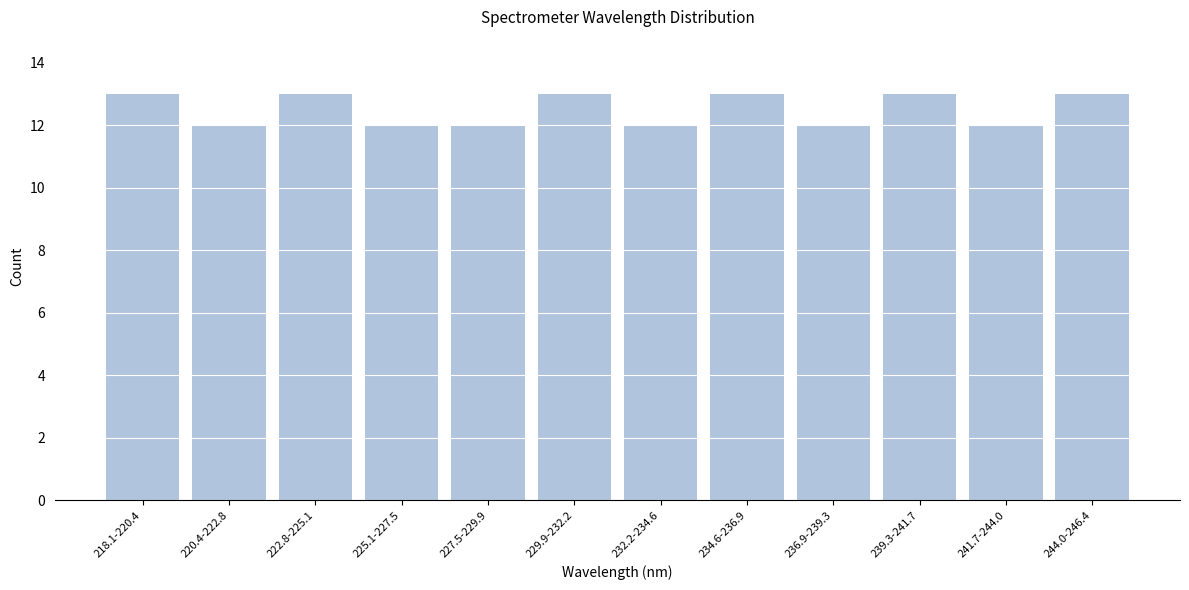

Reading left to right, extract all data points from this chart.

13	12	13	12	12	13	12	13	12	13	12	13